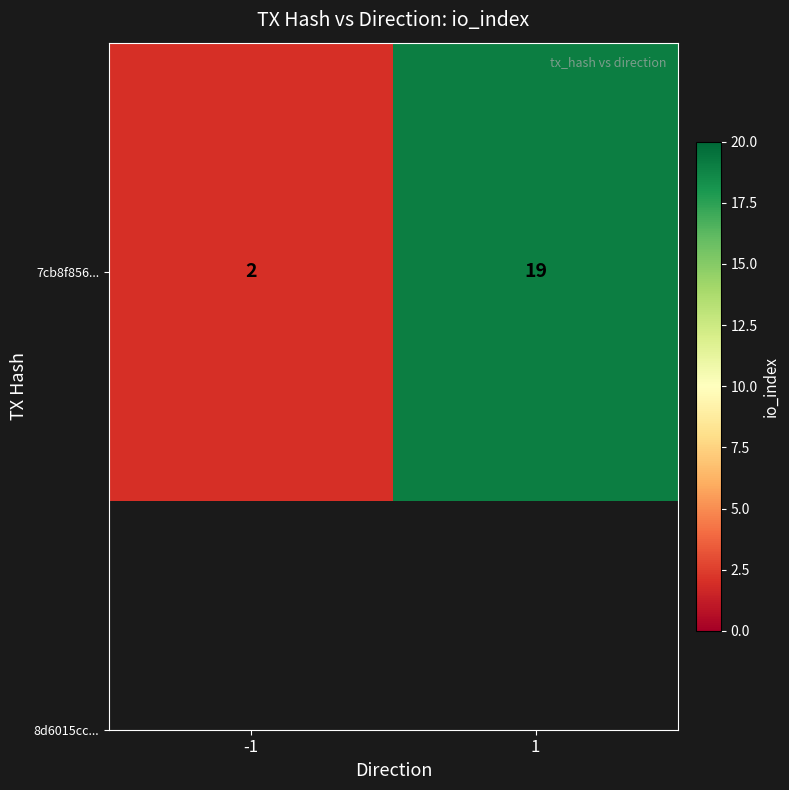

How many distinct data groups are displayed?

1